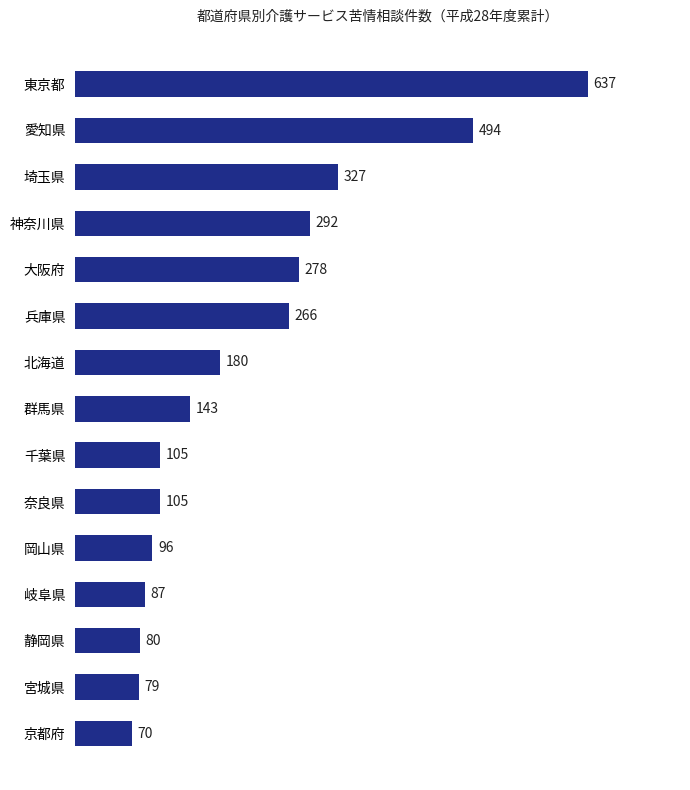

Are the bars grouped side by side (vs. stacked)?

No